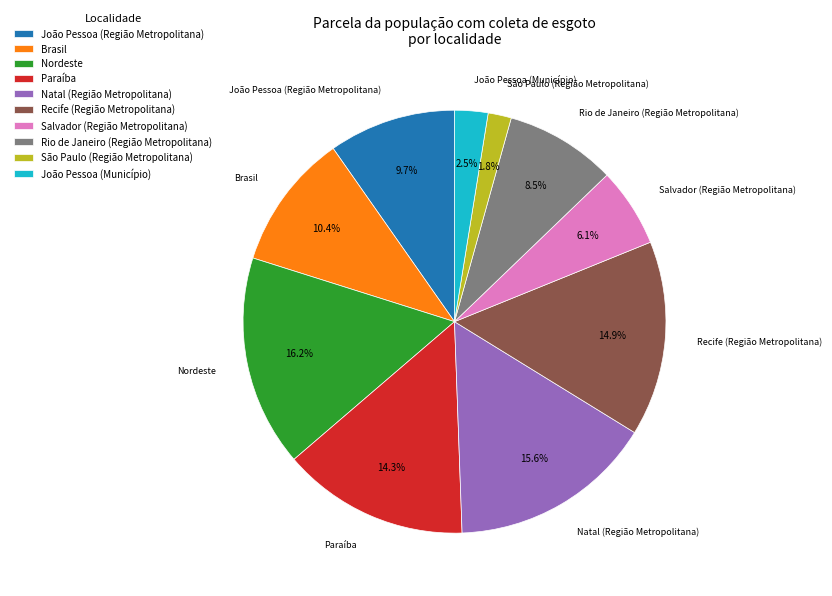

True or false: Rio de Janeiro (Região Metropolitana) accounts for 1% of the total.

False